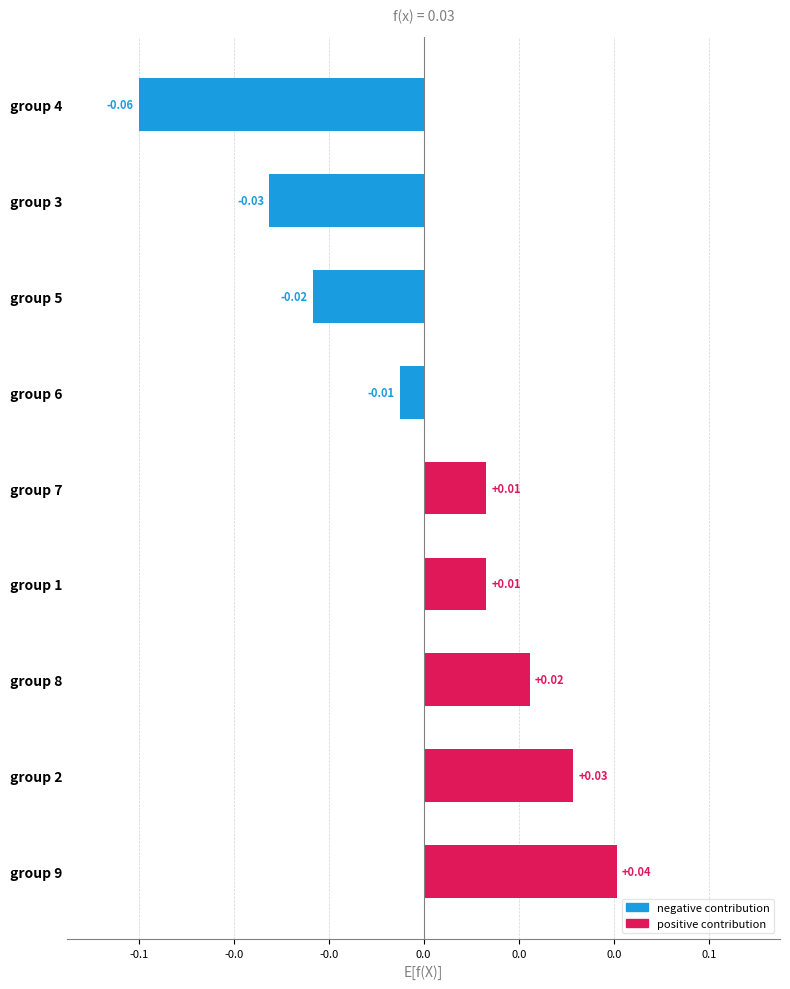

Which category has the lowest value across all series?

group 4